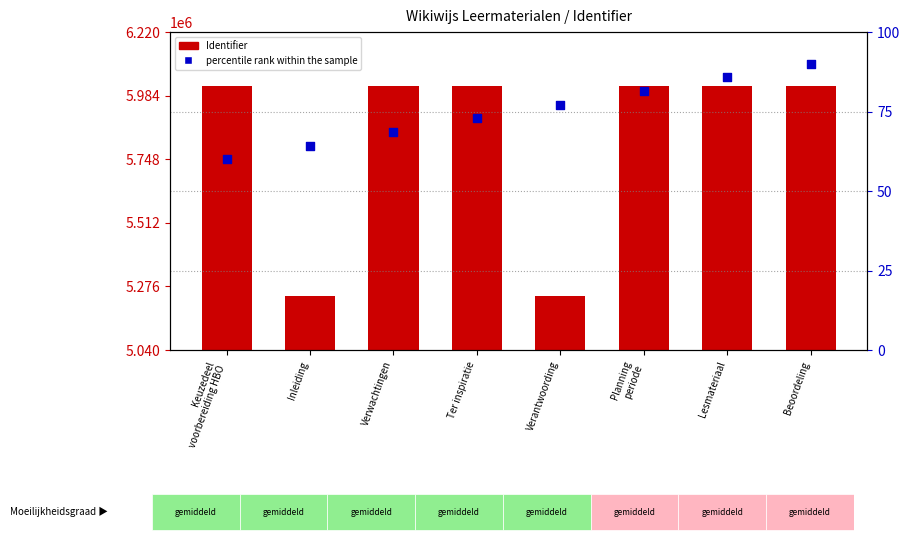

Is the value of percentile rank within the sample at Verwachtingen greater than the value of Identifier at Ter inspiratie?

No